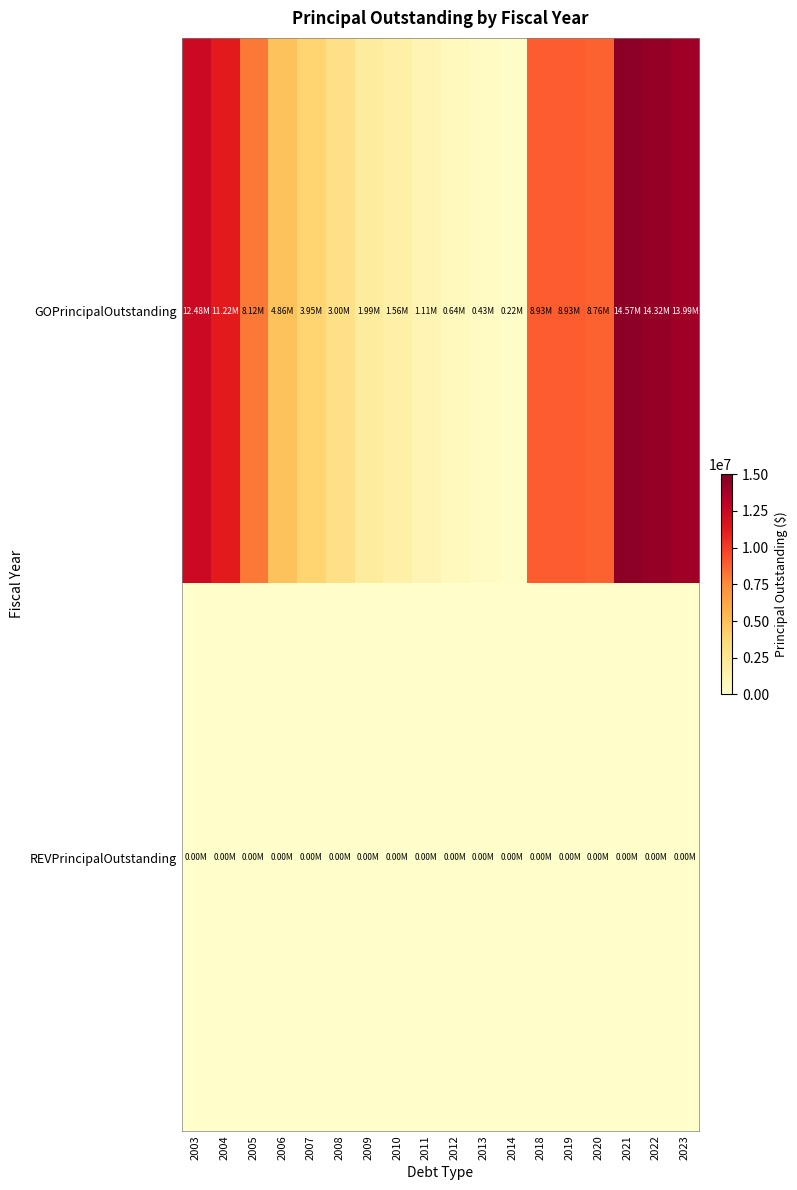

Which has a higher value, 2023 or 2005?

2023